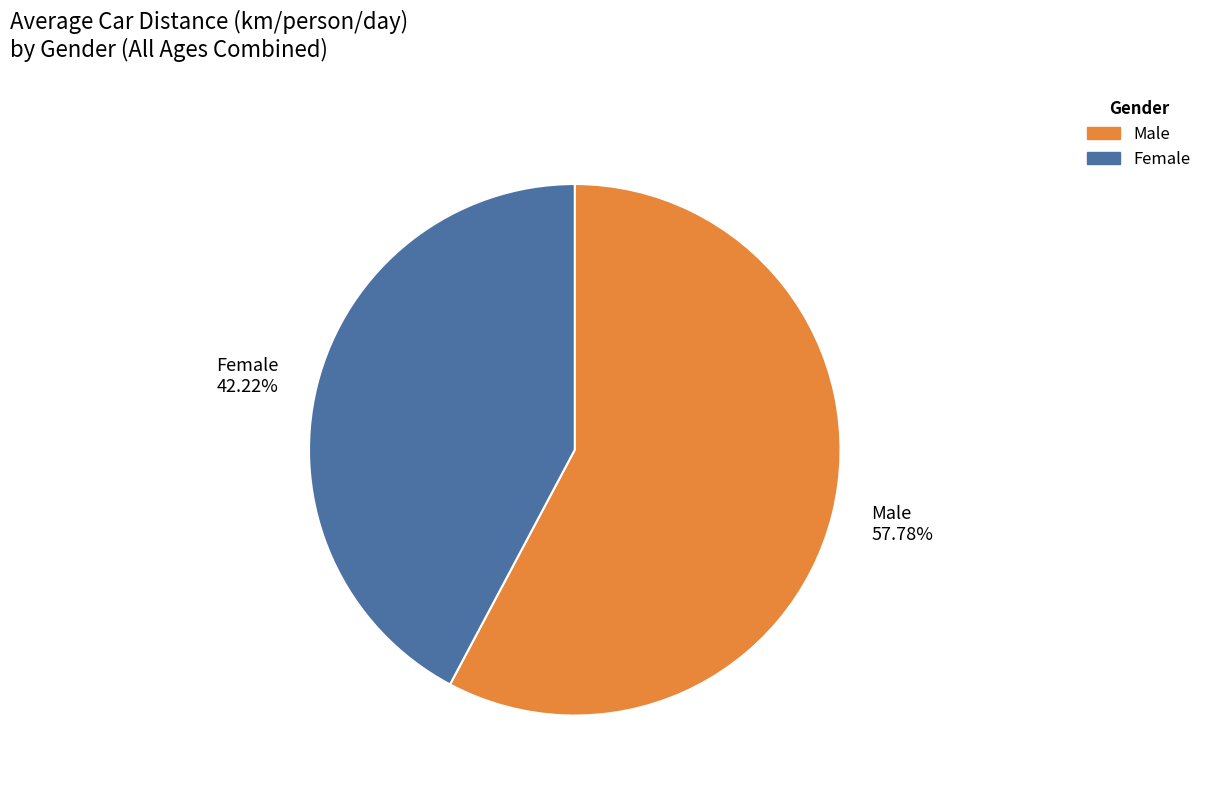

Is the sum of Male 57.78% and Female 42.22% greater than half?

Yes